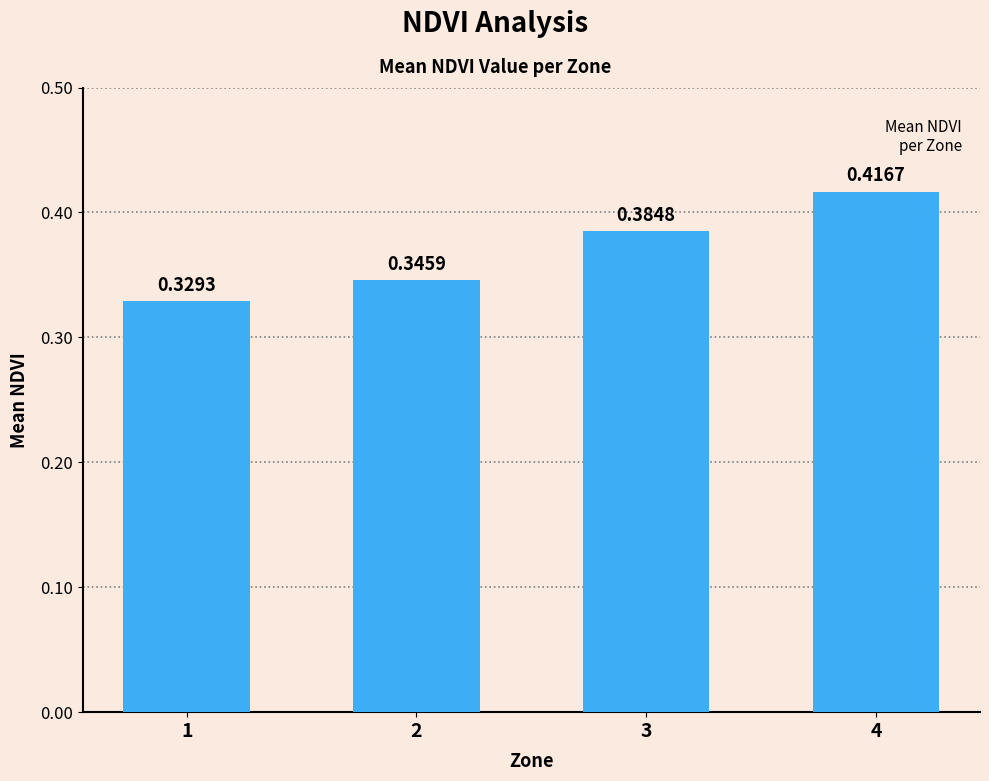

Which has a higher value, 1 or 4?

4